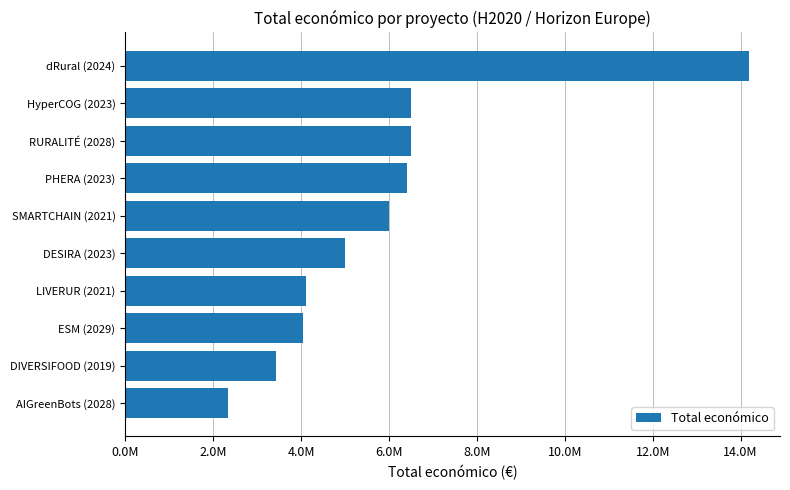

What is the sum of all values?

58502609